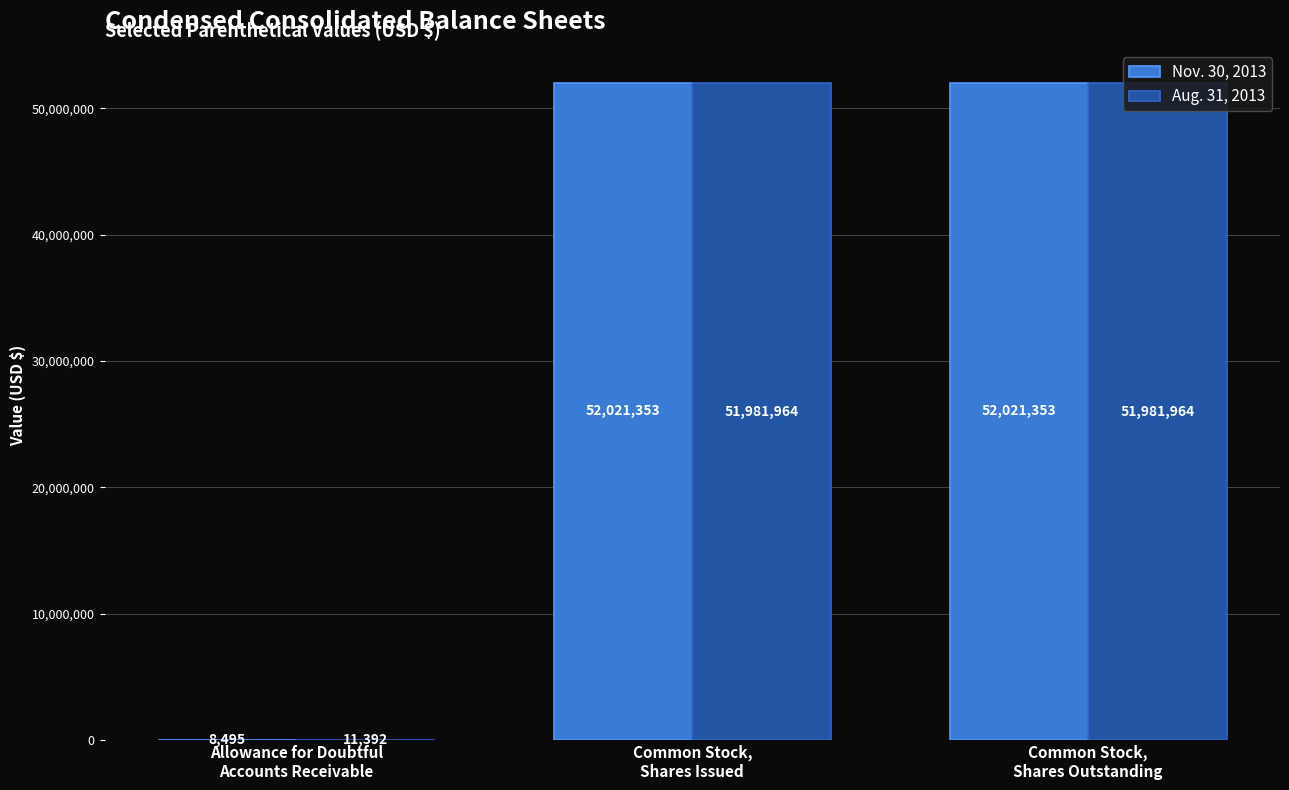

Reading right to left, list all the values displayed in this chart.

Nov. 30, 2013: Common Stock,
Shares Outstanding=52021353	Common Stock,
Shares Issued=52021353	Allowance for Doubtful
Accounts Receivable=8495
Aug. 31, 2013: Common Stock,
Shares Outstanding=51981964	Common Stock,
Shares Issued=51981964	Allowance for Doubtful
Accounts Receivable=11392